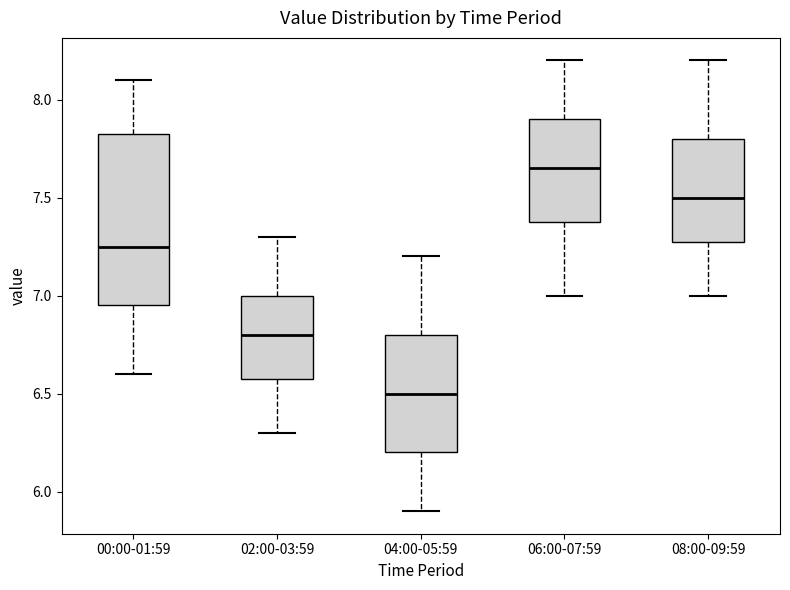

Which box has the lowest median line?

04:00-05:59